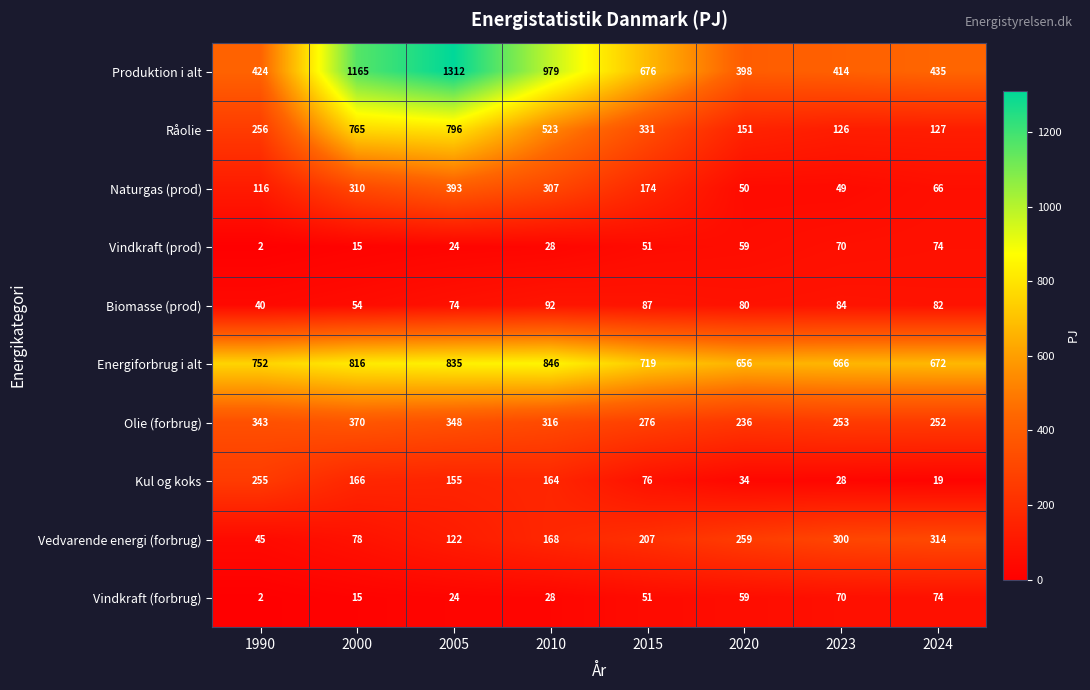

What is the sum of all Vindkraft (forbrug) values?

323